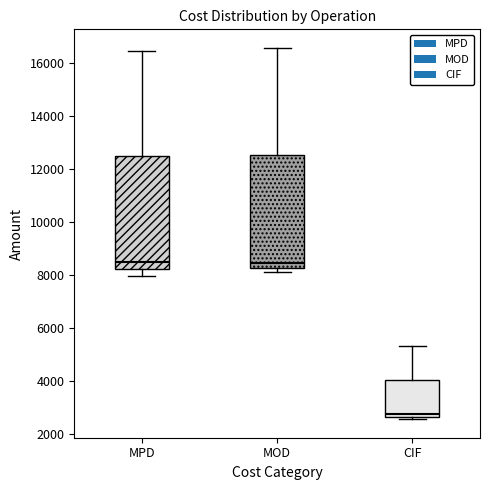

Reading left to right, read every box against the y-axis: the position of its median line, the range the box covers, and the ends of its whiskers. The values are not printed on the chart, so give them approximately, as read against the axis.

MPD: median 8600, box 8200 to 12400, whiskers 8000 to 16400
MOD: median 8400, box 8200 to 12600, whiskers 8200 (just below the box's lower edge) to 16600
CIF: median 2800, box 2600 to 4000, whiskers 2600 (just below the box's lower edge) to 5400